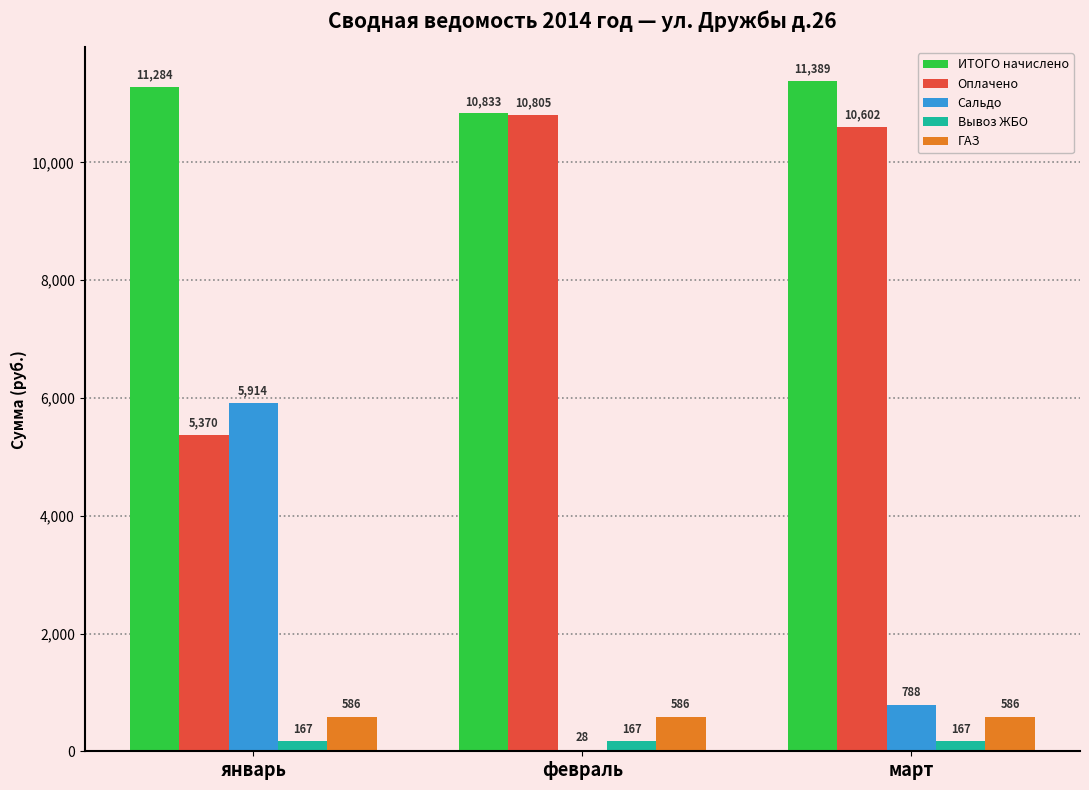

Which series changed the most between февраль and март?

Сальдо